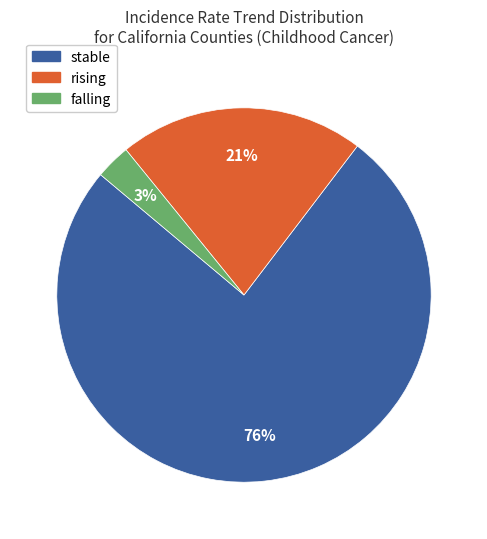

Which slice is the largest?

stable